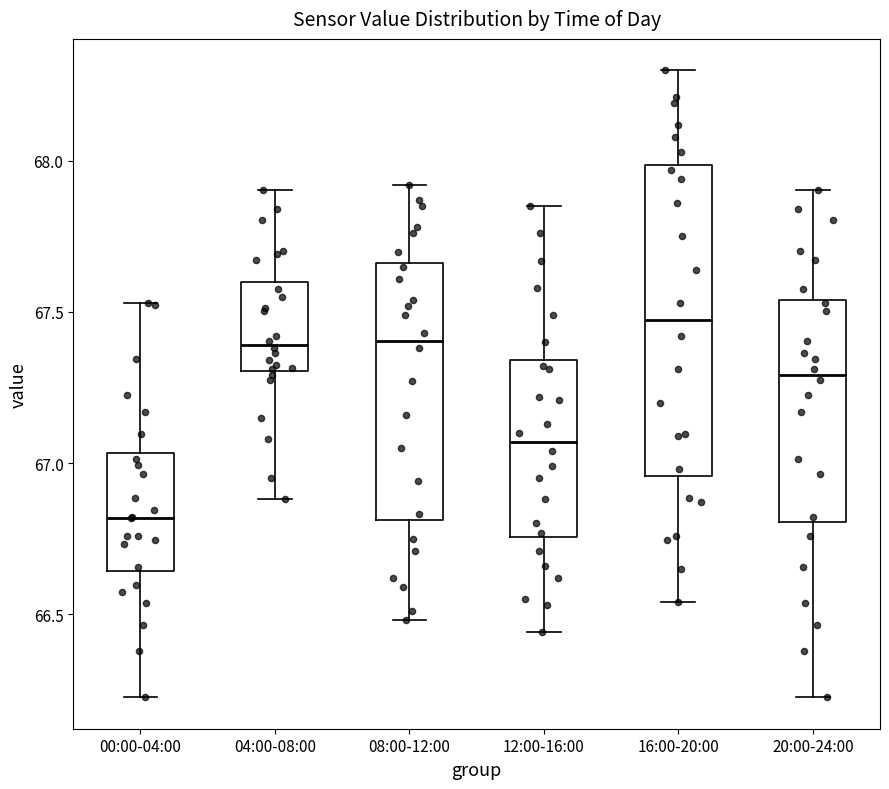

Comparing the boxes themselves (not the whiskers), which one is the tallest?

16:00-20:00